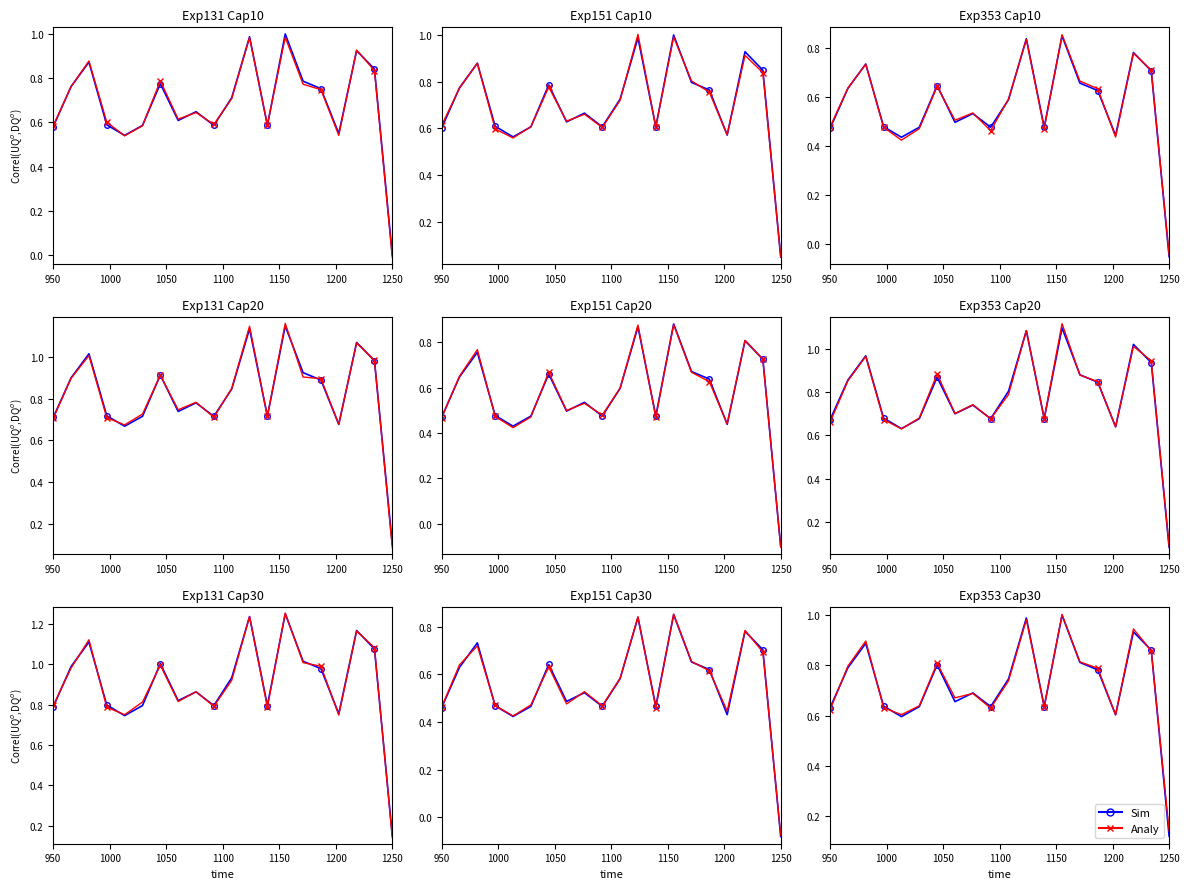

The Analy series shows 0.3 at 11. True or false?

False